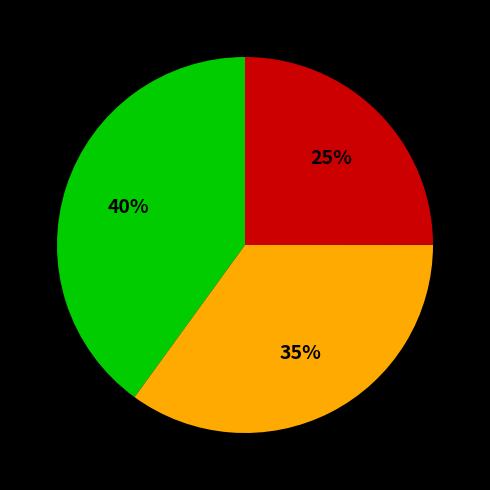

How many segments does this pie chart have?

3